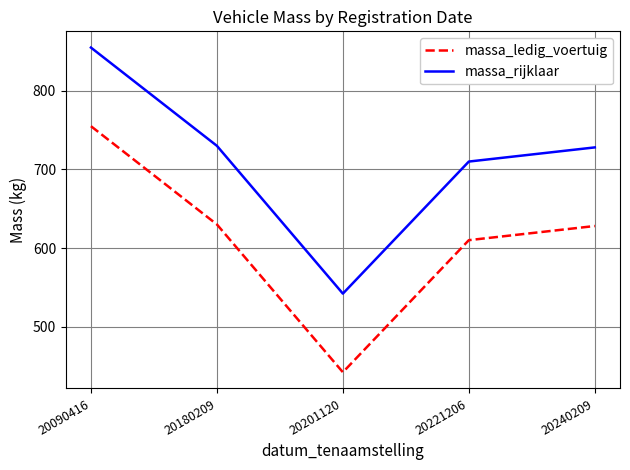

How many lines are shown in the chart?

2